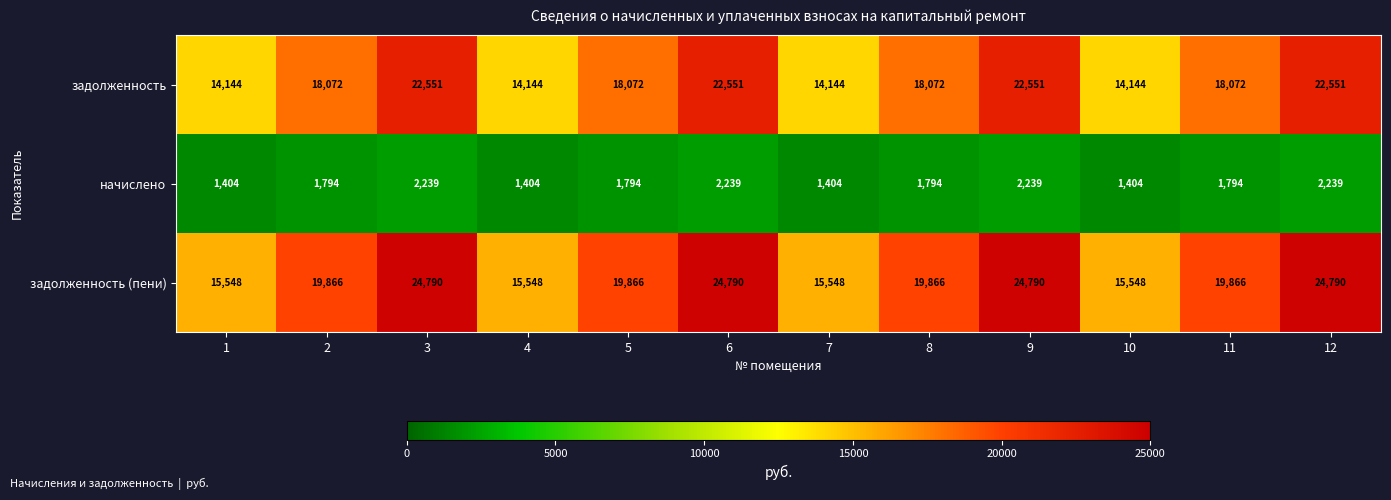

What is the difference between the задолженность values at 9 and 4?

8407